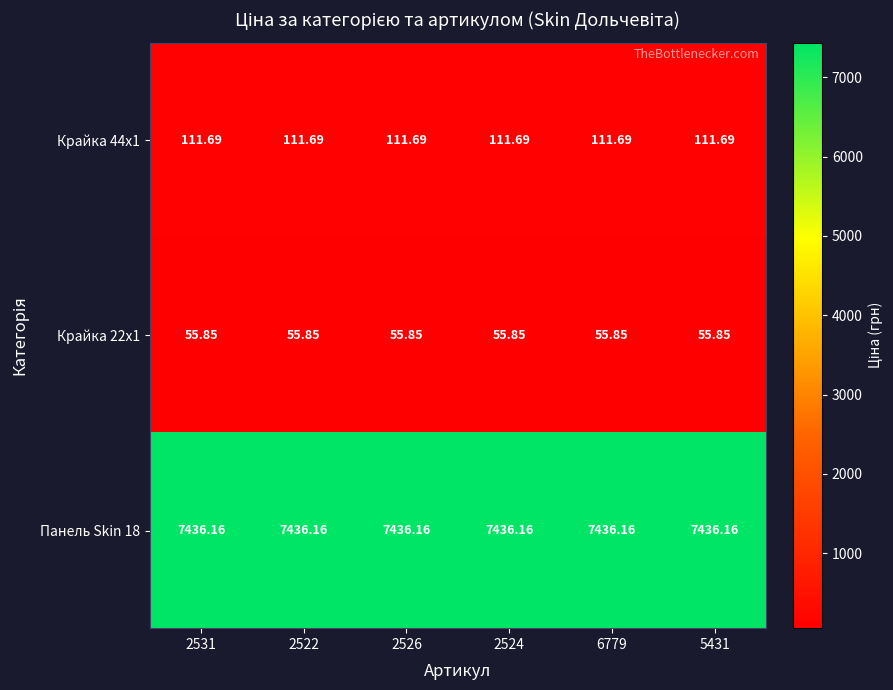

Is the value of Крайка 44x1 at 2524 greater than the value of Панель Skin 18 at 6779?

No